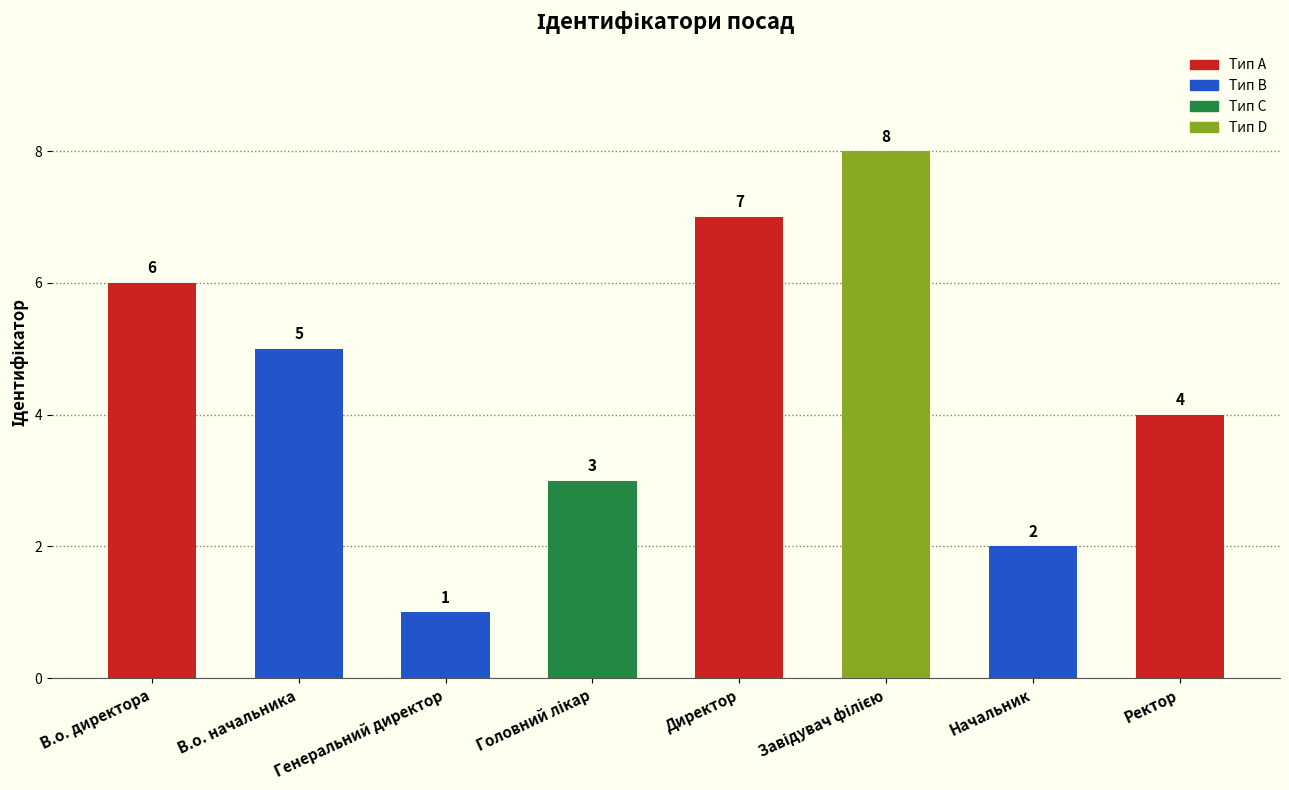

The chart shows a value of 9 at В.о. директора. True or false?

False